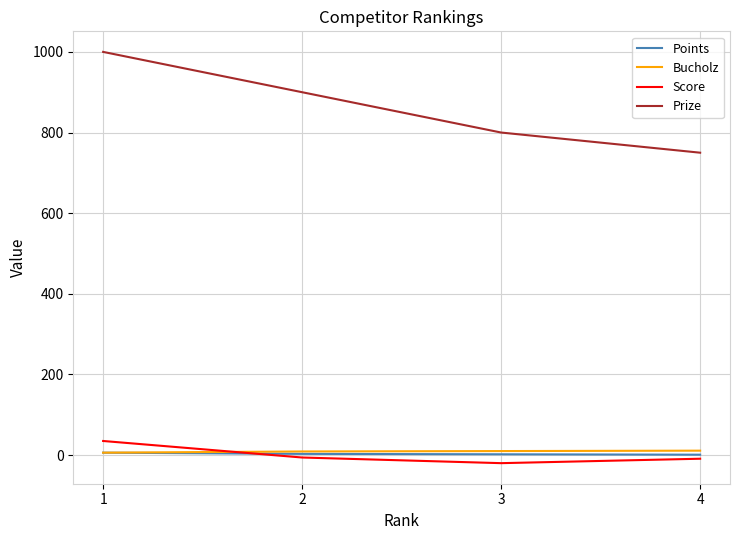

At 4, list the series in order from largest to smallest.

Prize, Bucholz, Points, Score